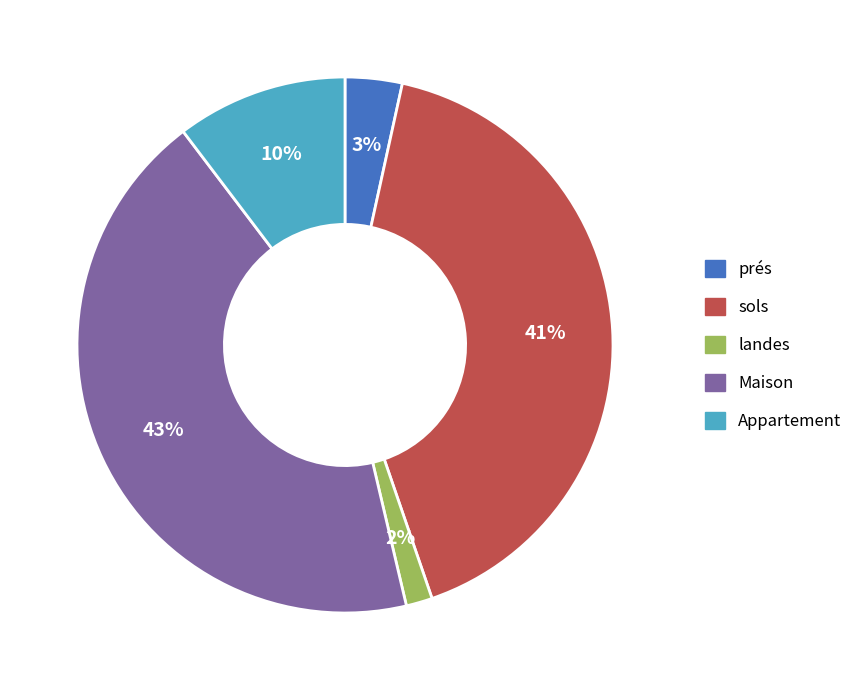

To the nearest percent, what is the difference between the sols and Maison slice percentages?

2%